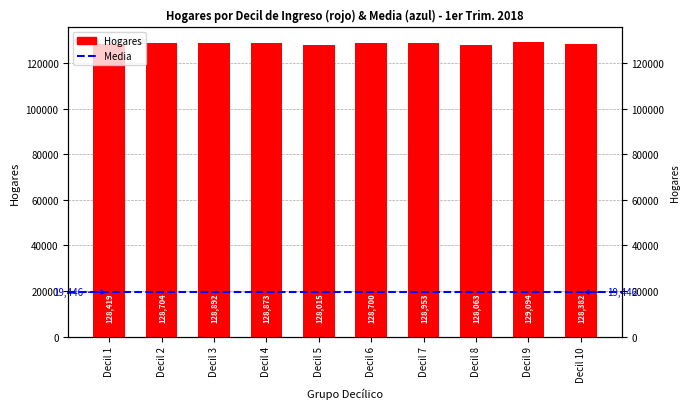

True or false: the data shows 78279 at Decil 8.

False